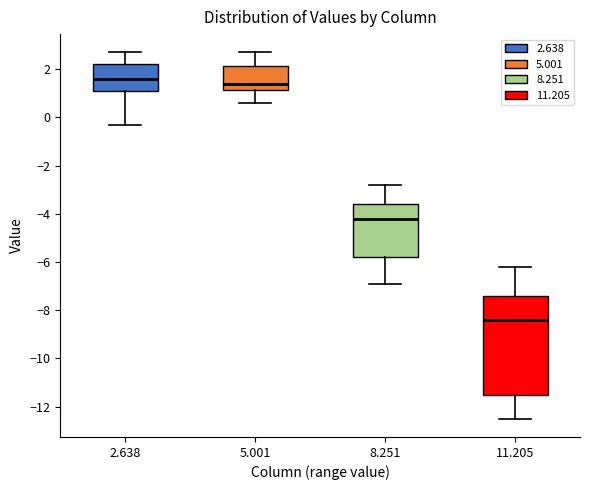

Reading left to right, read every box against the y-axis: the position of its median line, the range the box covers, and the ends of its whiskers. The values are not printed on the chart, so give them approximately, as read against the axis.

2.638: median 1.6, box 1.2 to 2.2, whiskers -0.2 to 2.8
5.001: median 1.4, box 1.2 to 2.2, whiskers 0.6 to 2.8
8.251: median -4.2, box -5.8 to -3.6, whiskers -6.8 to -2.8
11.205: median -8.4, box -11.4 to -7.4, whiskers -12.4 to -6.2